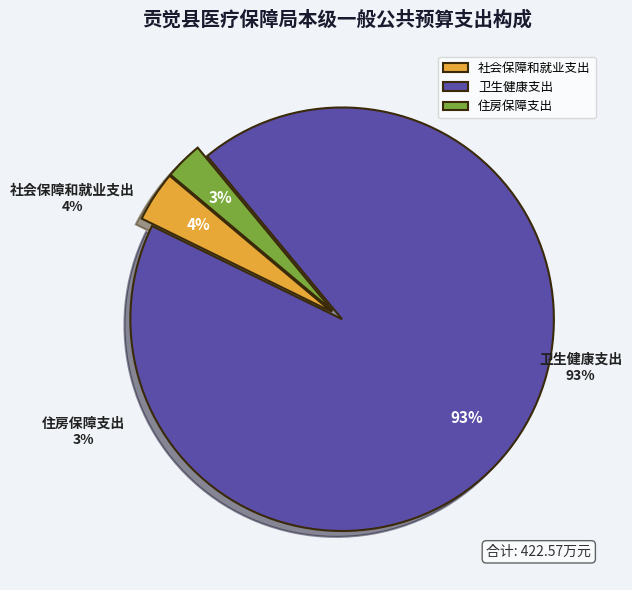

What portion of the pie excludes 住房保障支出?

97.1%